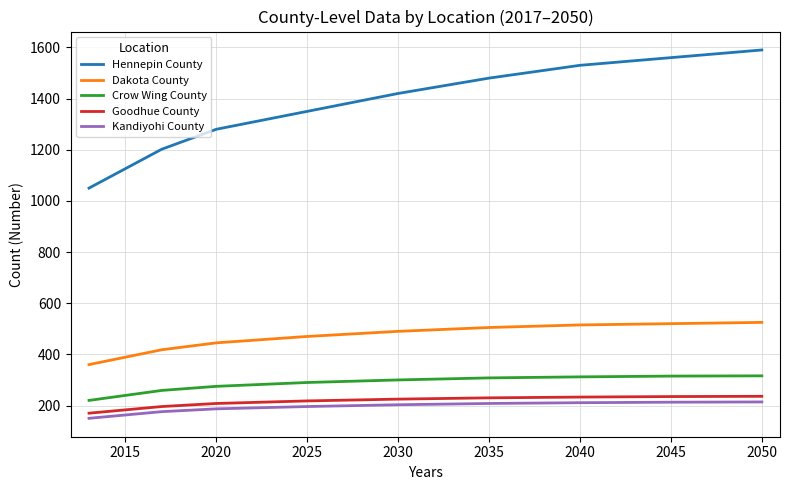

What is the smallest value displayed?

150